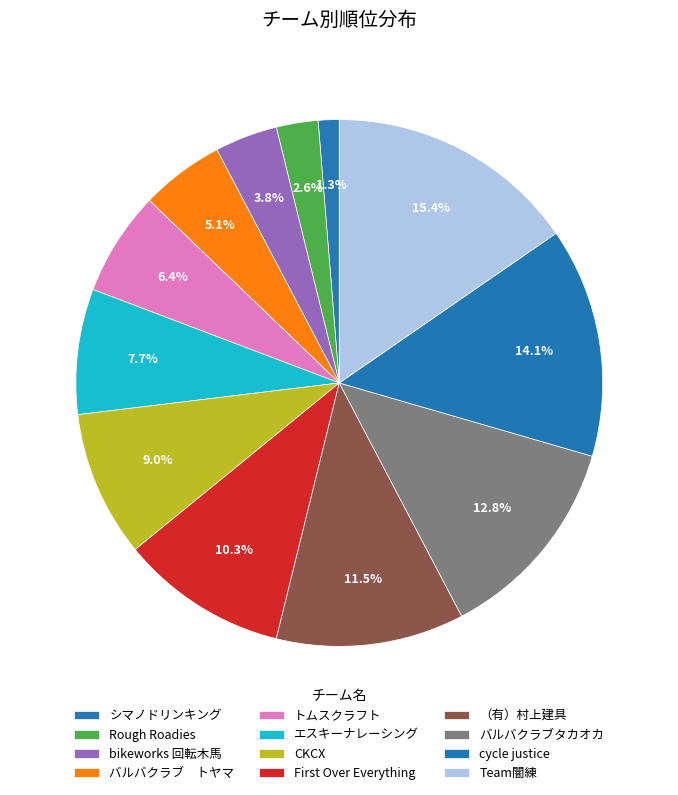

Which category has the smallest portion of the pie?

シマノドリンキング